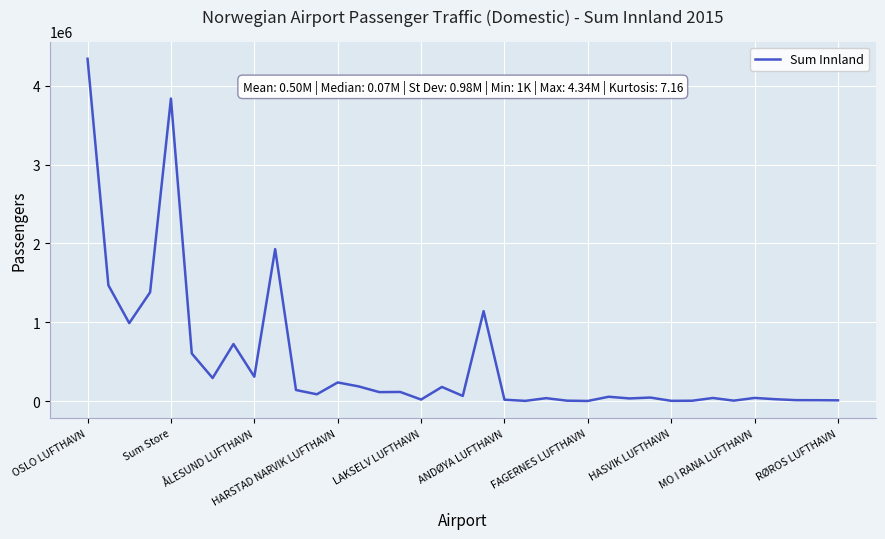

What is the greatest value displayed?

4343773